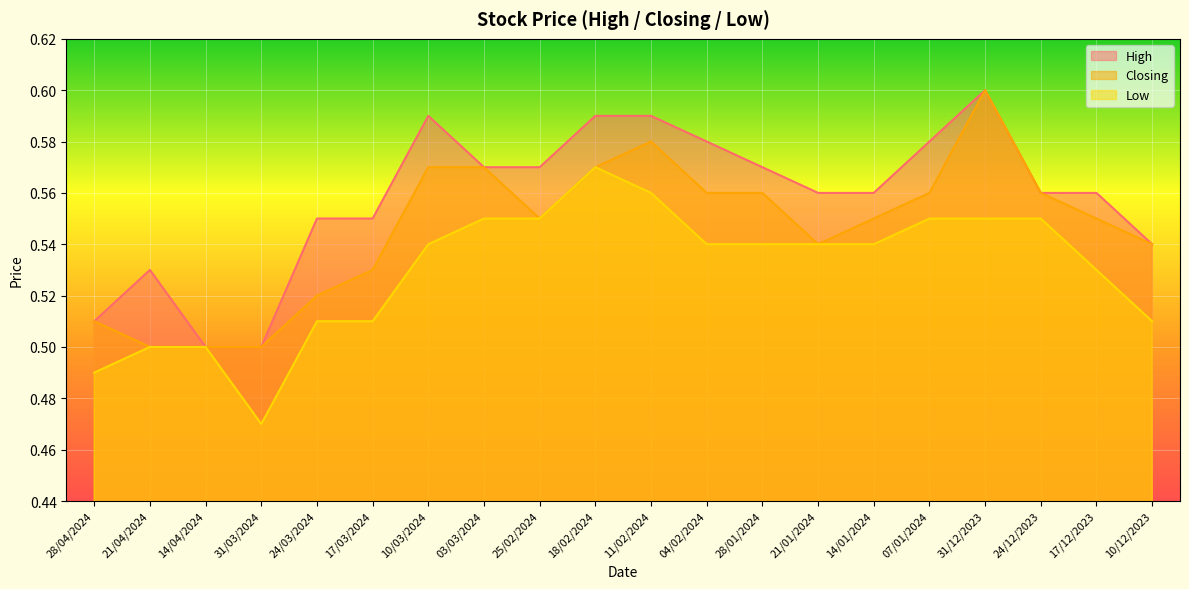

What is the difference between the second highest and second lowest values in the Low series?

0.1